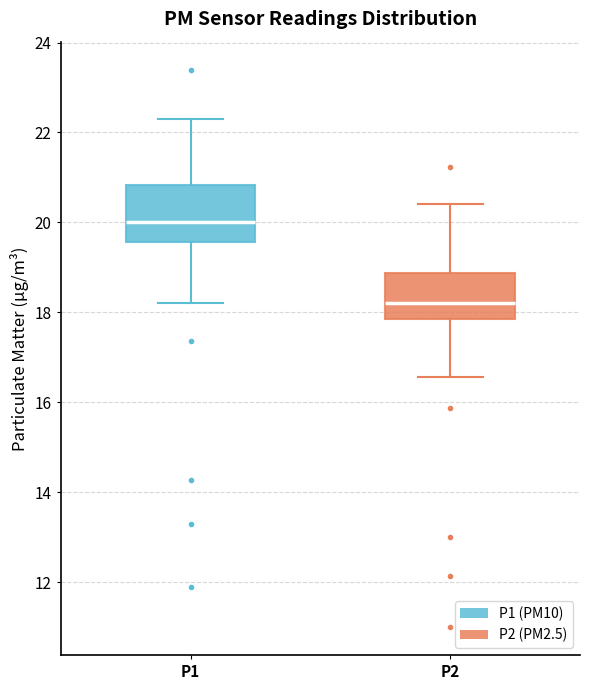

Which box is the tallest, from its lower edge to its upper edge?

P1